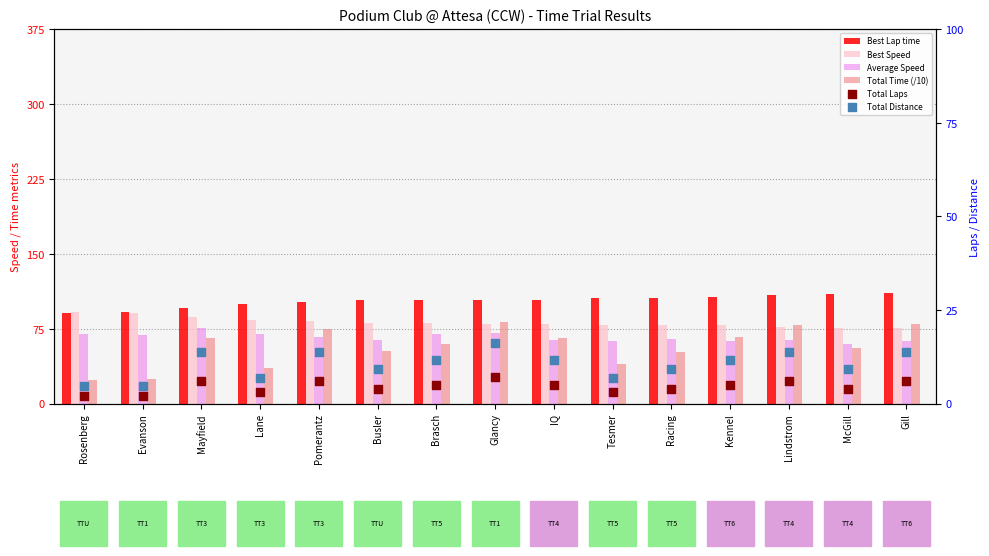

Is the value of Total Laps at Mayfield greater than the value of Average Speed at Pomerantz?

No